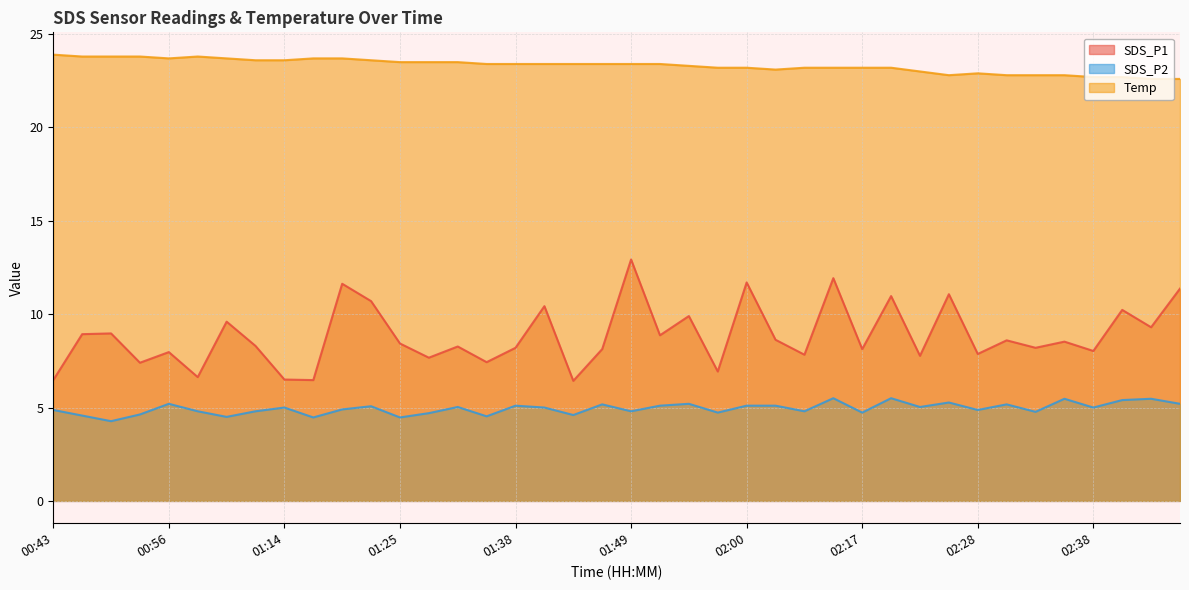

What are all the series names shown in the legend?

SDS_P1, SDS_P2, Temp